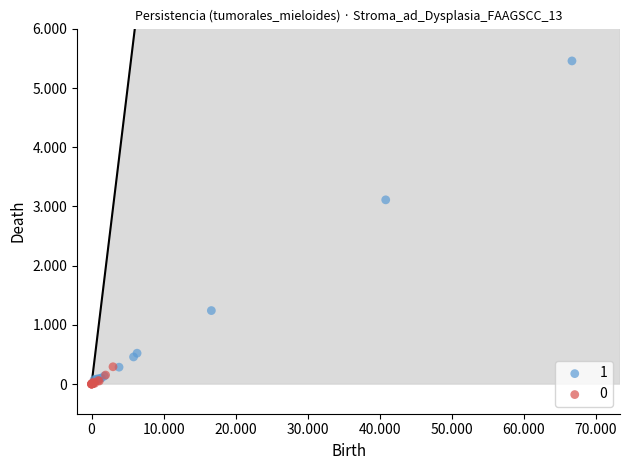

What are all the series names shown in the legend?

1, 0